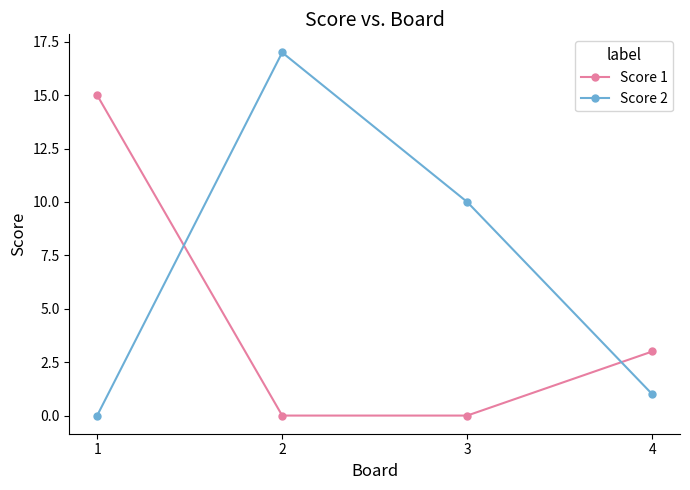

Does the chart display data point markers on the line(s)?

Yes